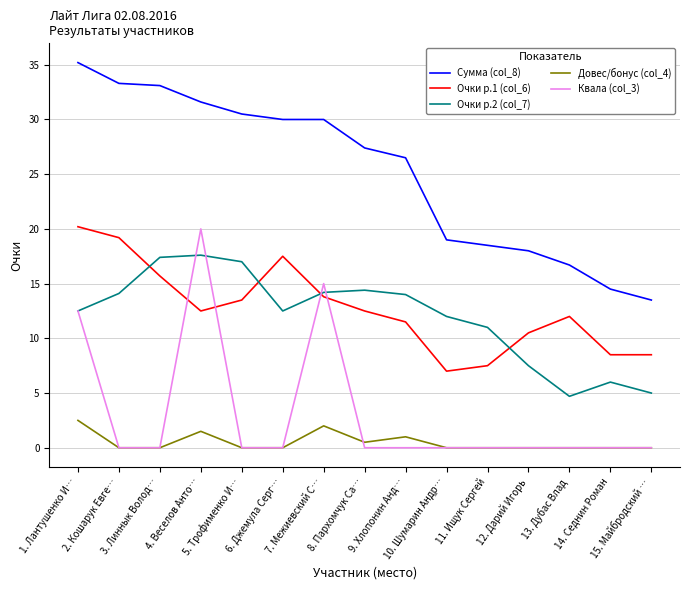

Which series has the largest range (max minus min)?

Сумма (col_8)